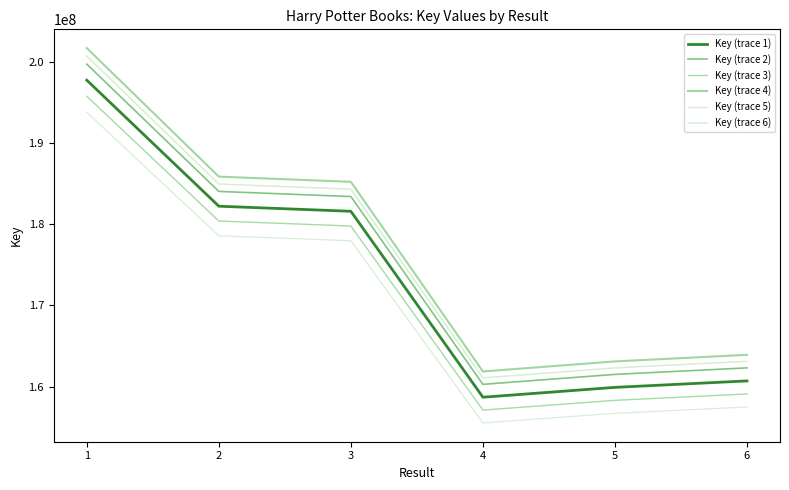

What are all the series names shown in the legend?

Key (trace 1), Key (trace 2), Key (trace 3), Key (trace 4), Key (trace 5), Key (trace 6)